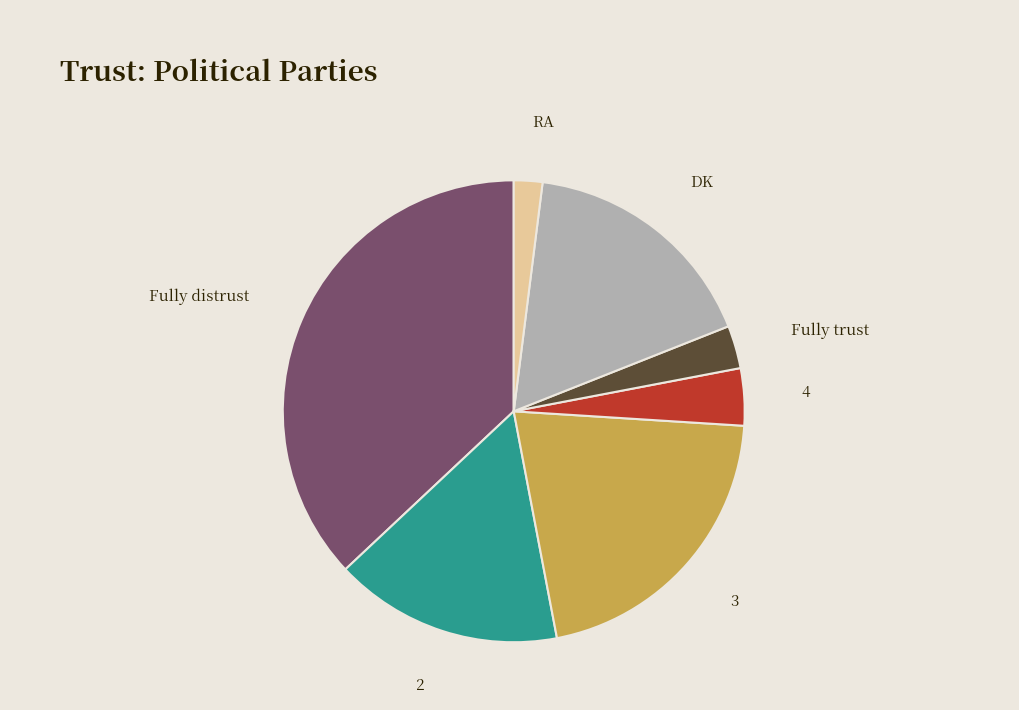

Combined, do 3 and Fully distrust account for over 50%?

Yes